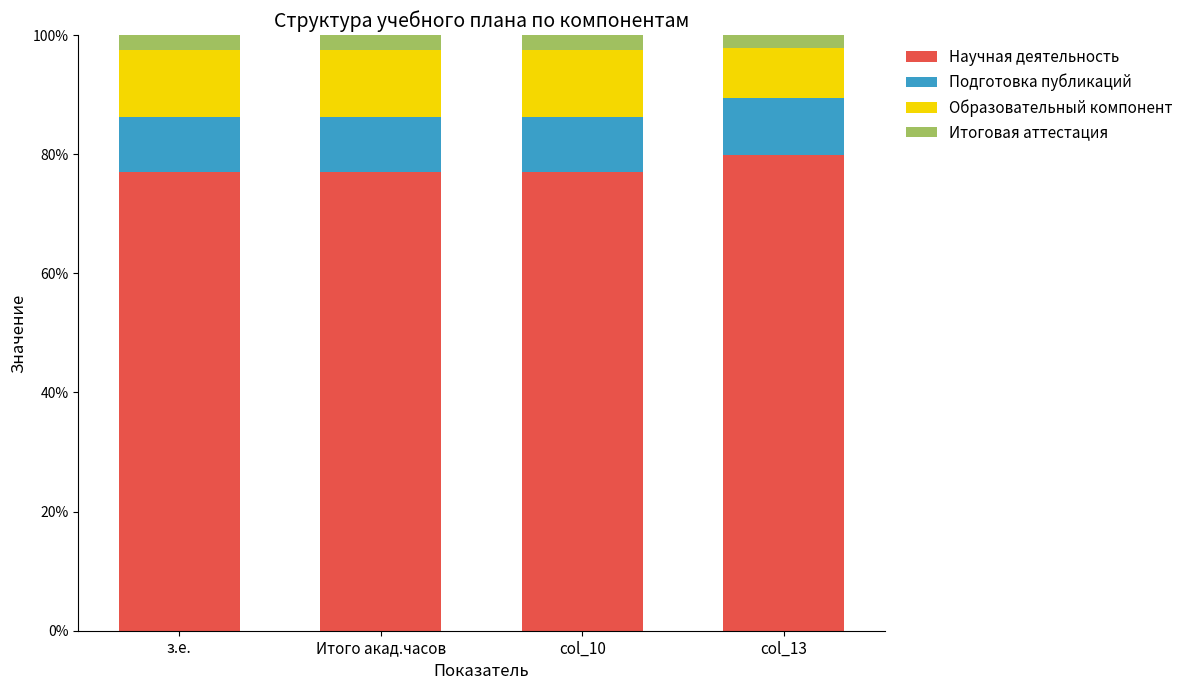

What is the sum of all Научная деятельность values?

311.2